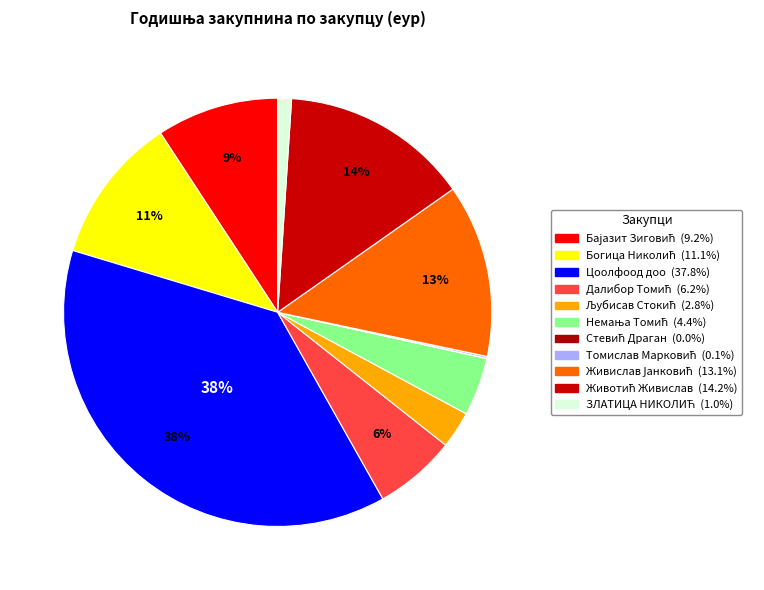

To the nearest percent, what percentage of the pie is Животић Живислав?

14%